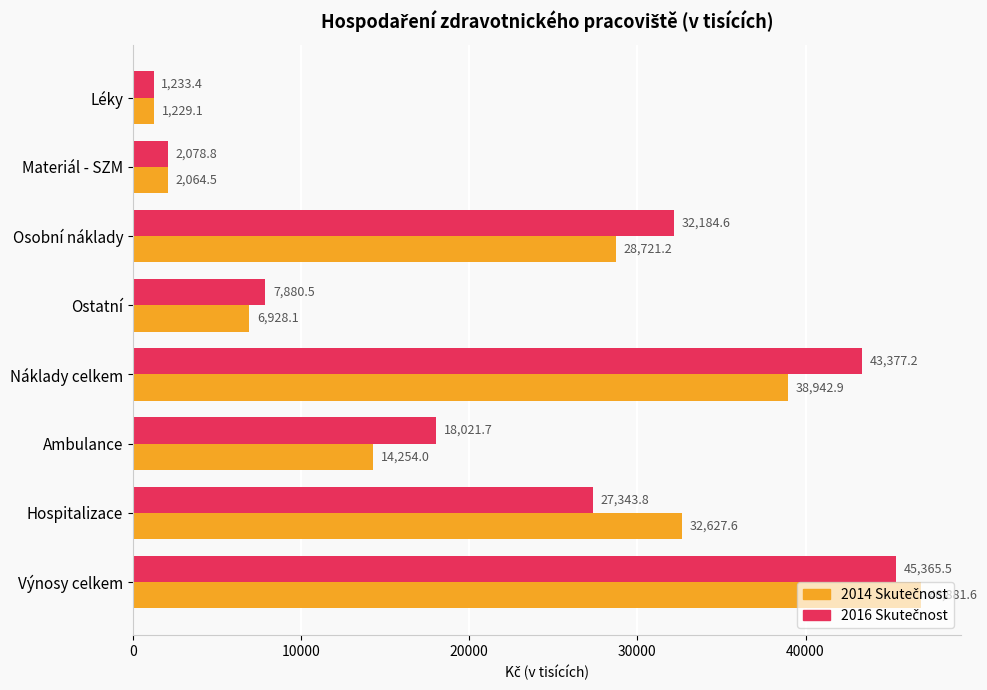

What is the greatest value displayed?

46881.6